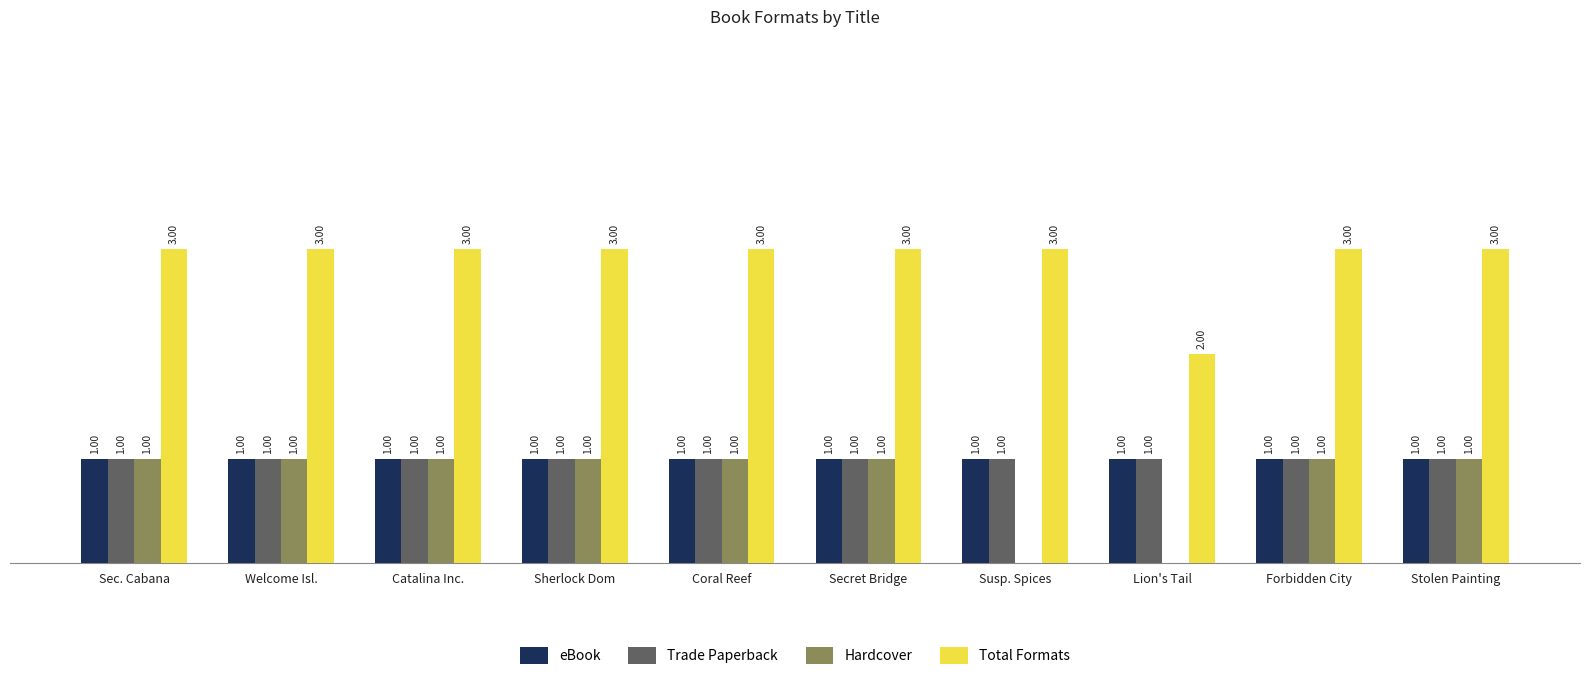

At which label is Total Formats closest to 2?

Lion's Tail